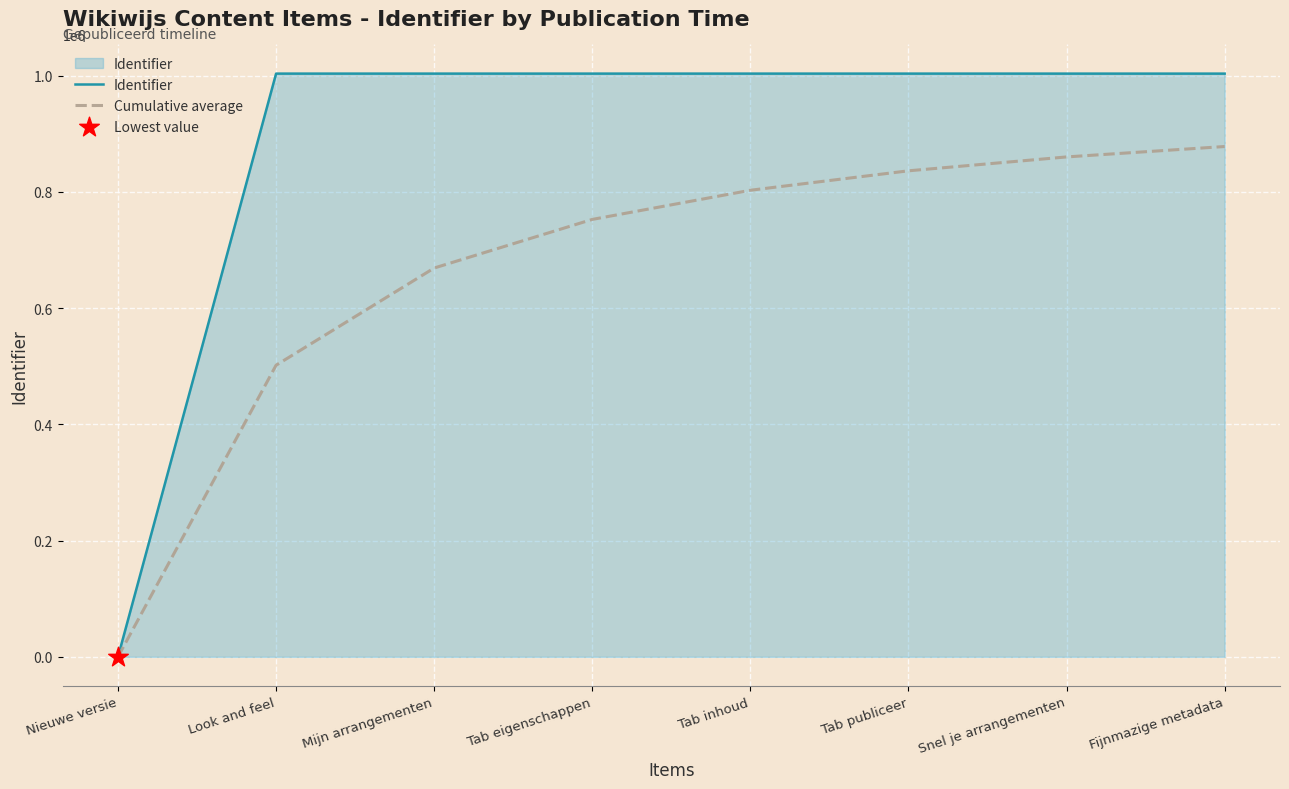

At which category is the sum across all series the highest?

Fijnmazige metadata